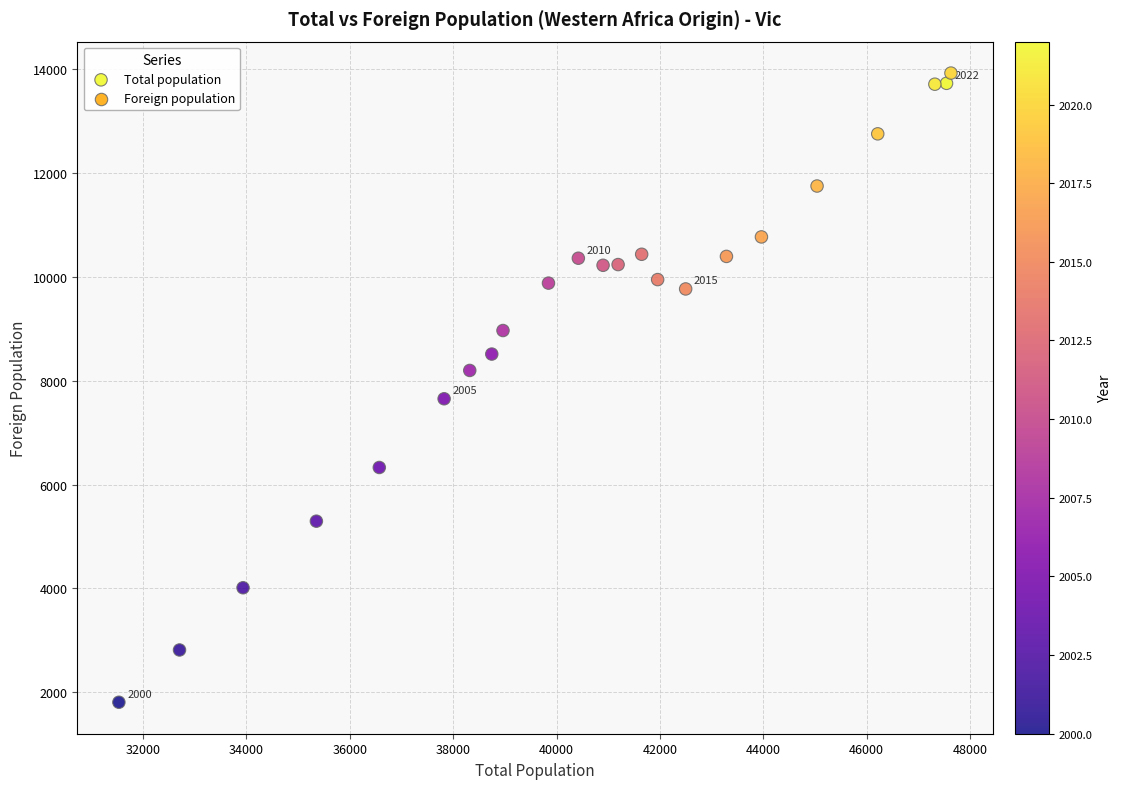

What is the range of Y values (max minus min)?

12105